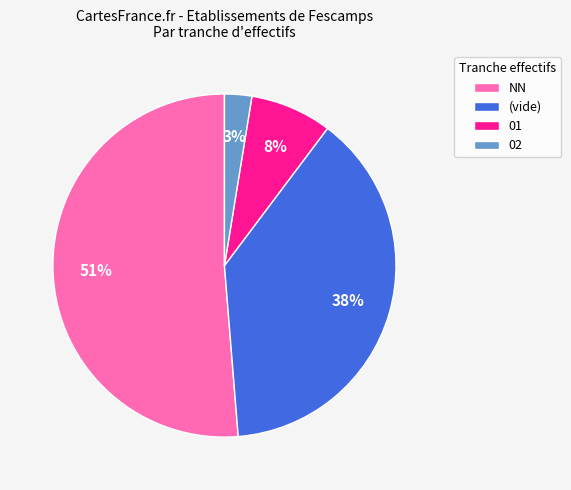

Approximately how many times larger is the value at 02 compared to NN?

0.1